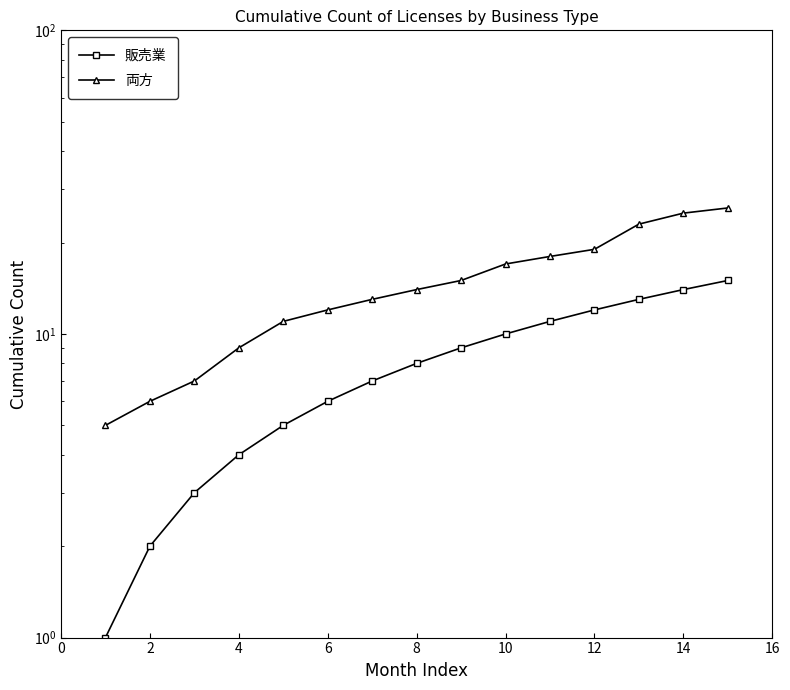

Reading right to left, what are all the values shown in this chart?

販売業: 15	14	13	12	11	10	9	8	7	6	5	4	3	2	1
両方: 26	25	23	19	18	17	15	14	13	12	11	9	7	6	5